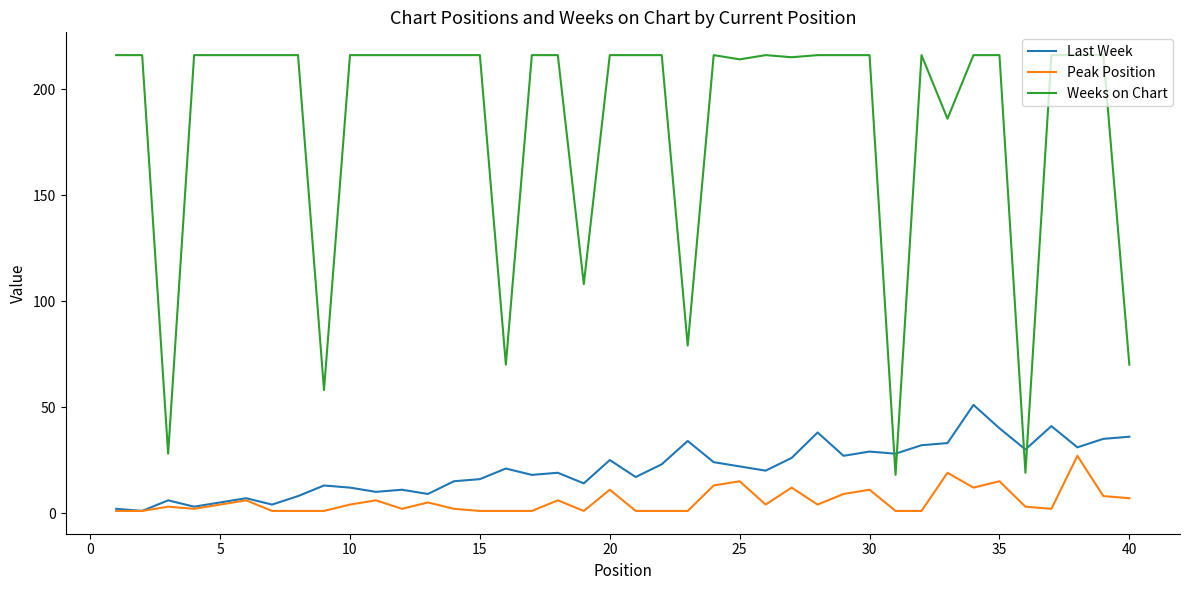

True or false: Weeks on Chart and Peak Position intersect in this chart.

False